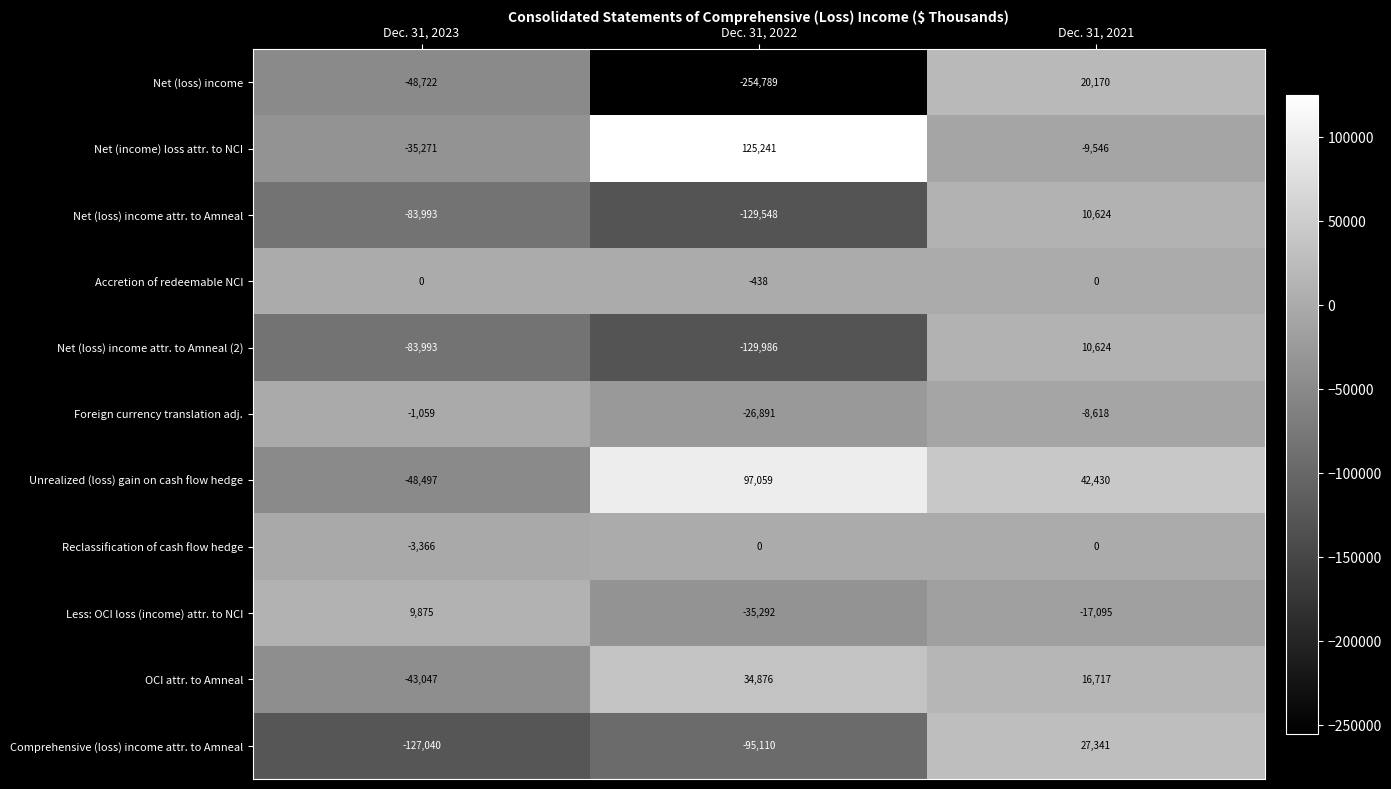

What is the greatest value displayed?

125241